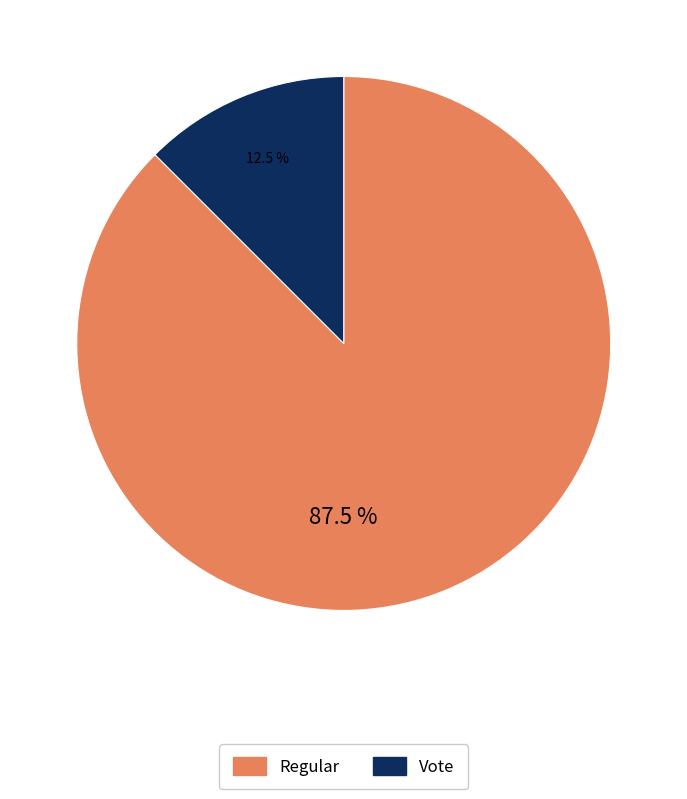

How many segments does this pie chart have?

2